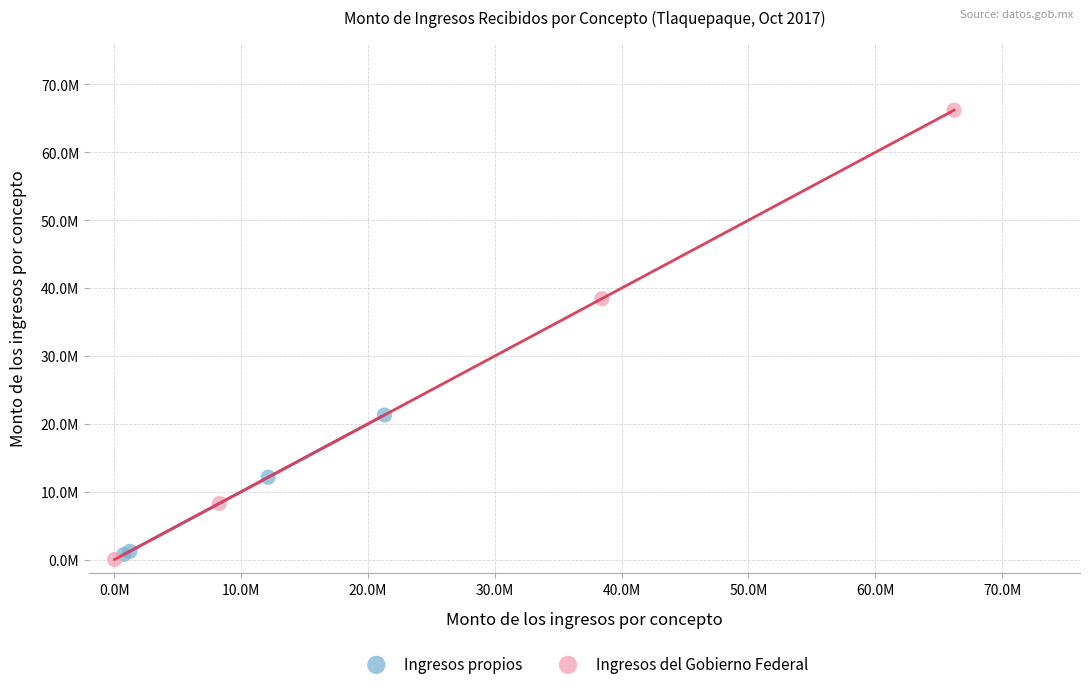

Which series contains the lowest Y value?

Ingresos del Gobierno Federal